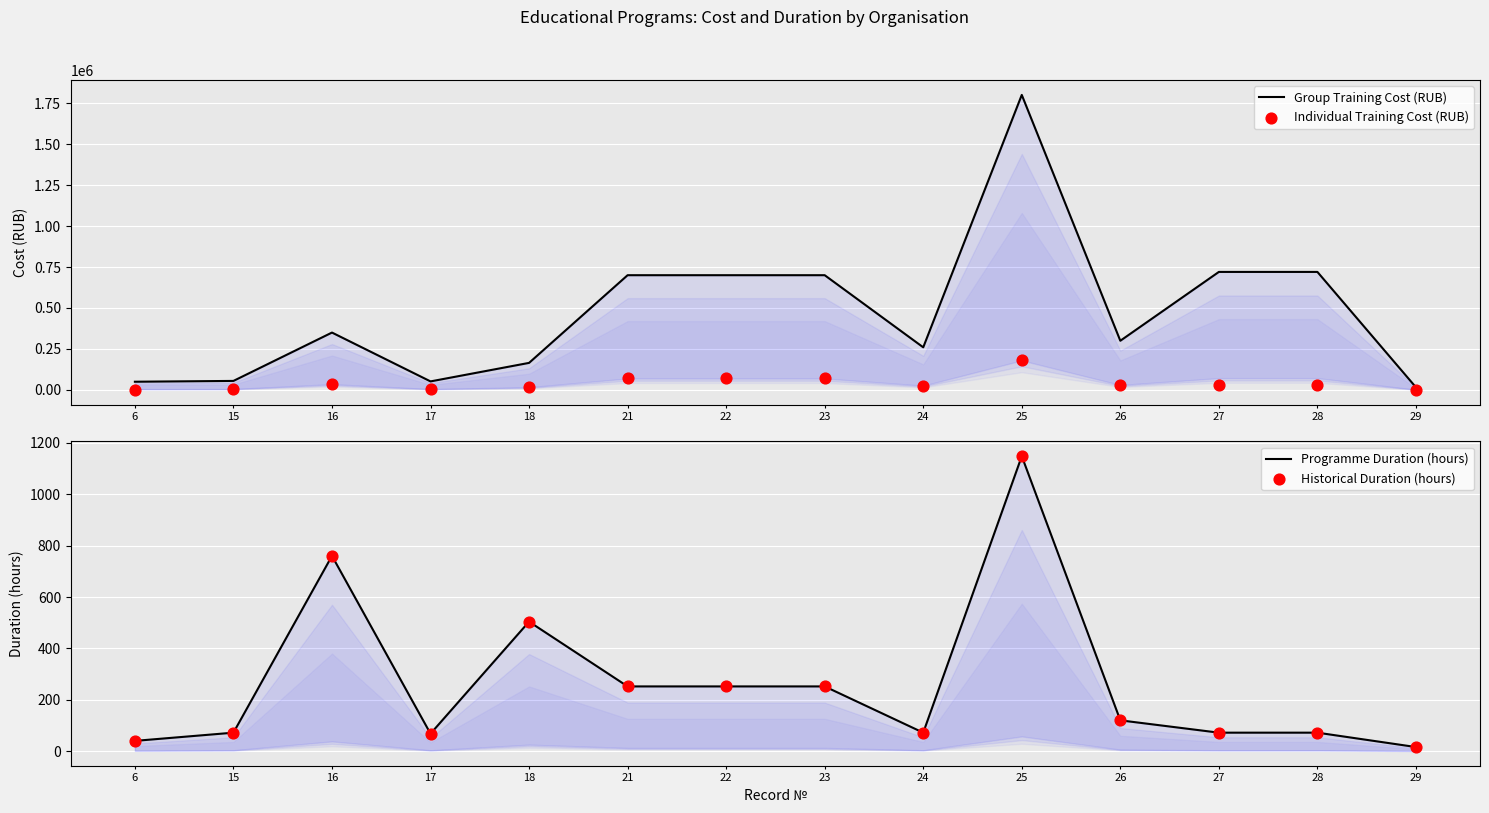

At how many categories does at least one series exceed 620988?

6